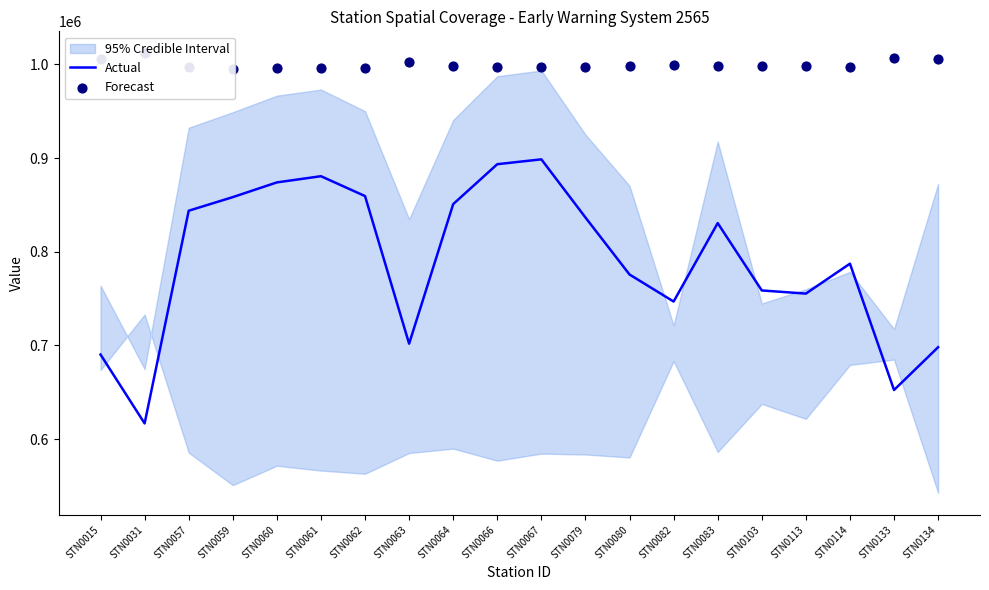

Which series contains the highest Y value?

Forecast